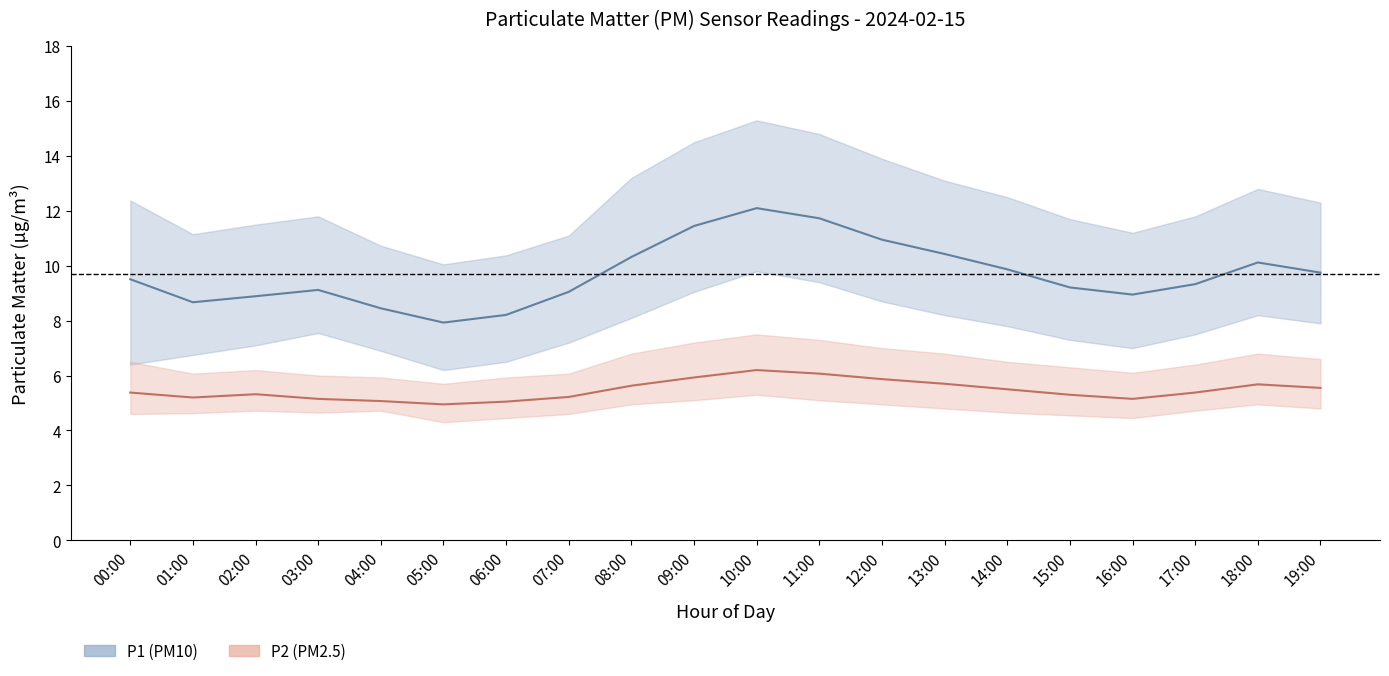

The value of P2 (PM2.5) at 04:00 is 5.1. True or false?

True